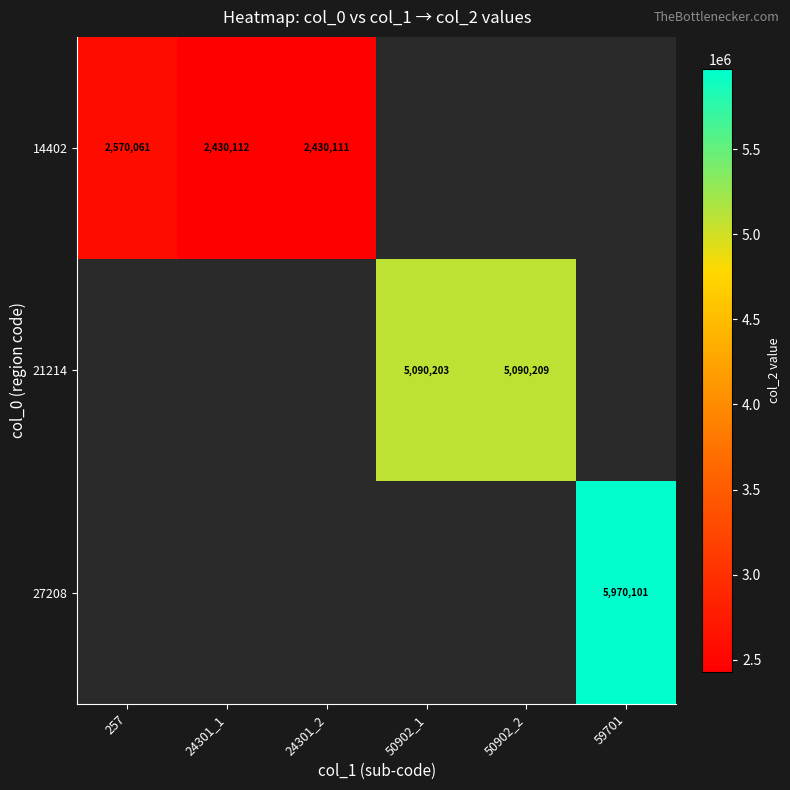

The value of 14402 at 257 is 2570061. True or false?

True